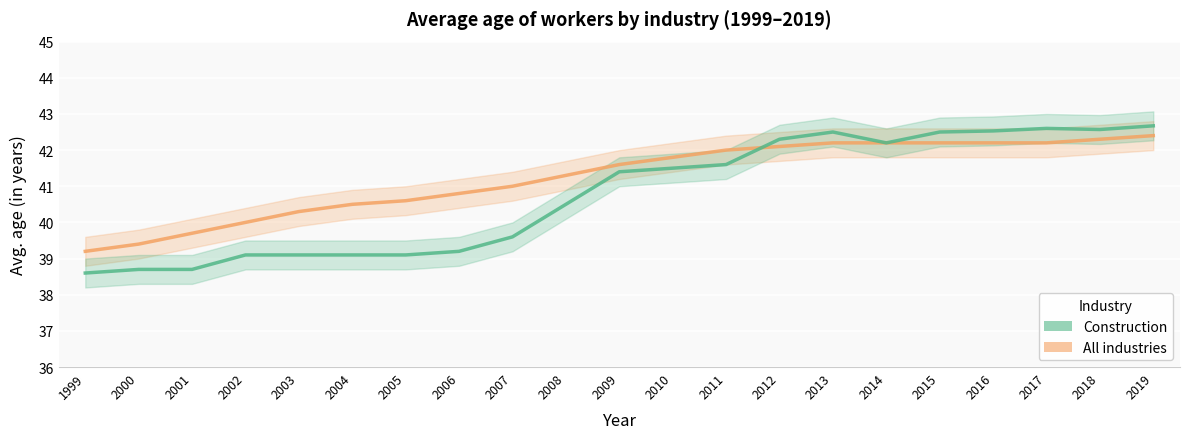

How many intersections are there between All industries and Construction?

1